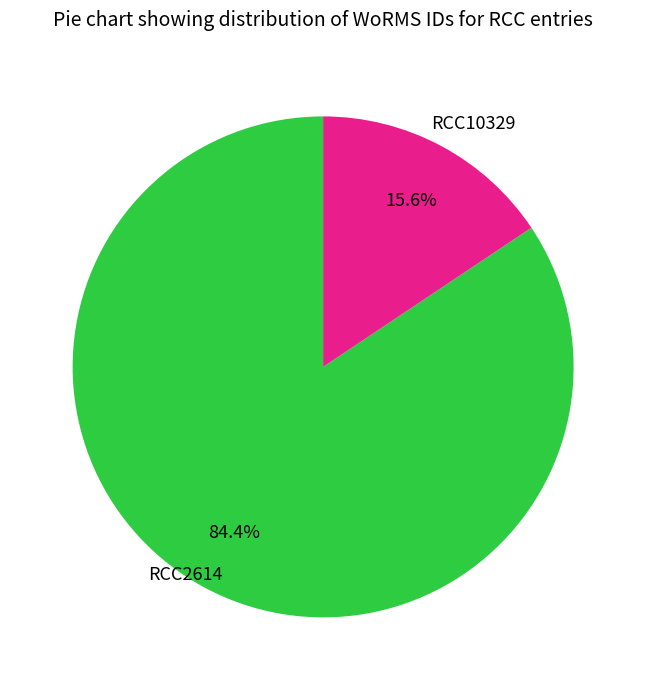

Is there any slice that represents more than half of the pie?

Yes